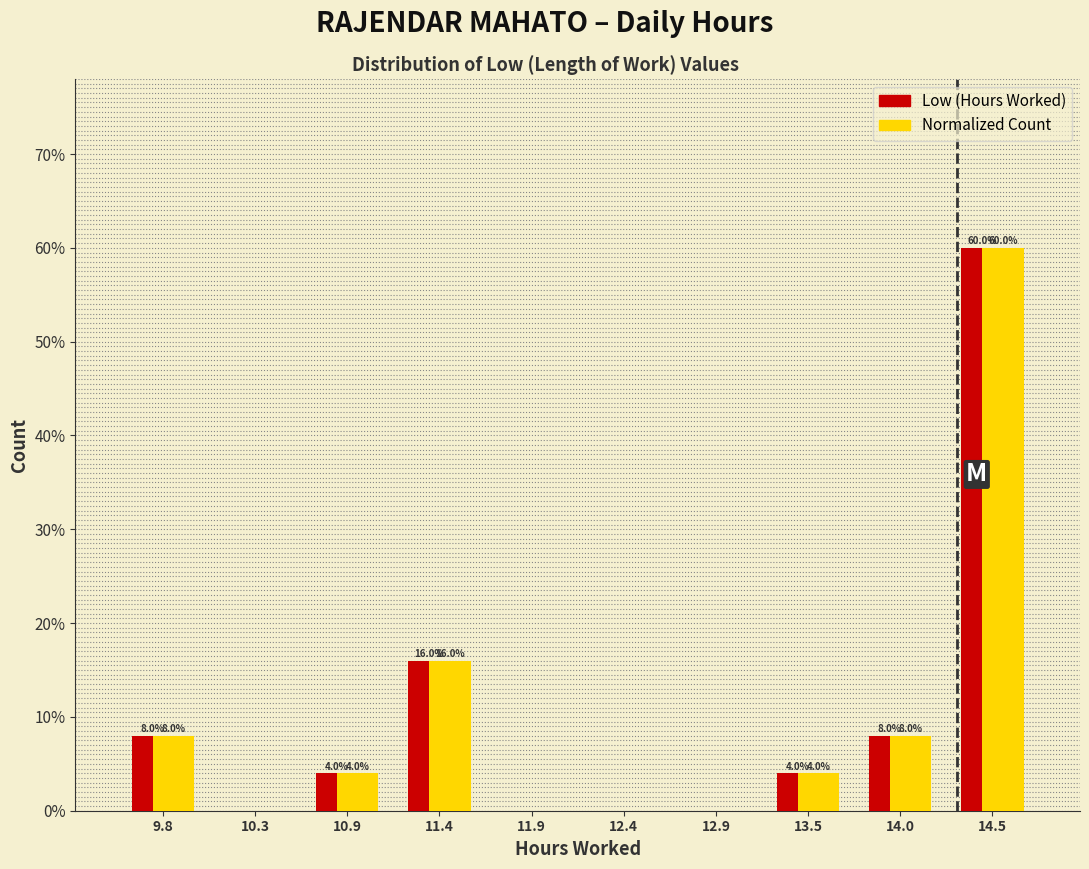

In the Normalized Count series, which range on the x-axis has the tallest bar?

14.2 to 14.8